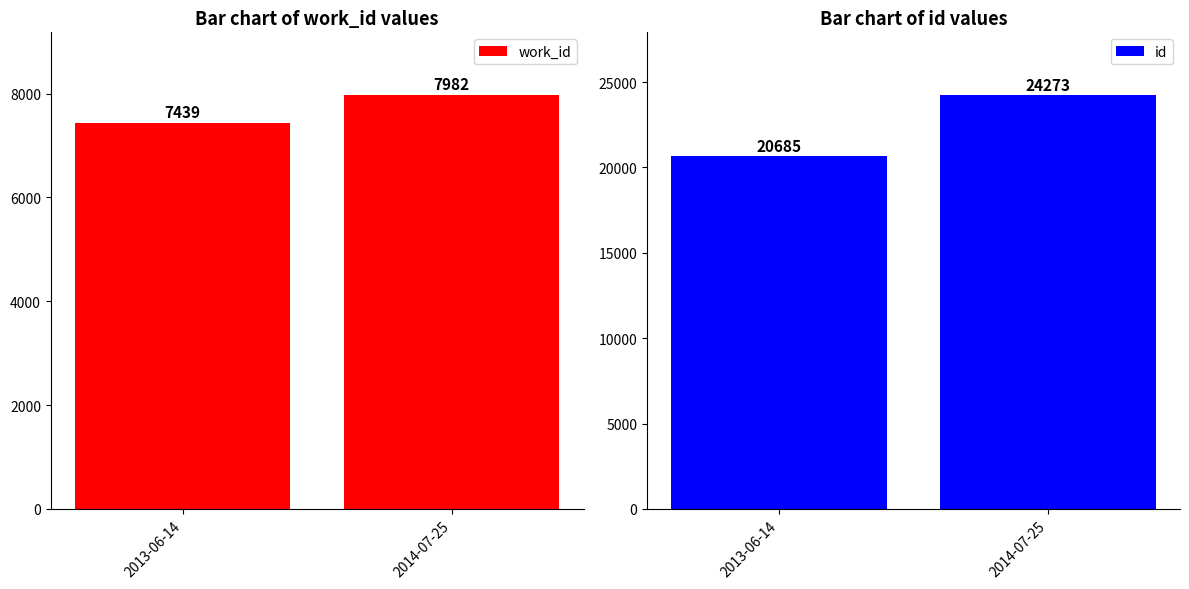

What is the difference between the maximum and minimum values in the id series?

3588